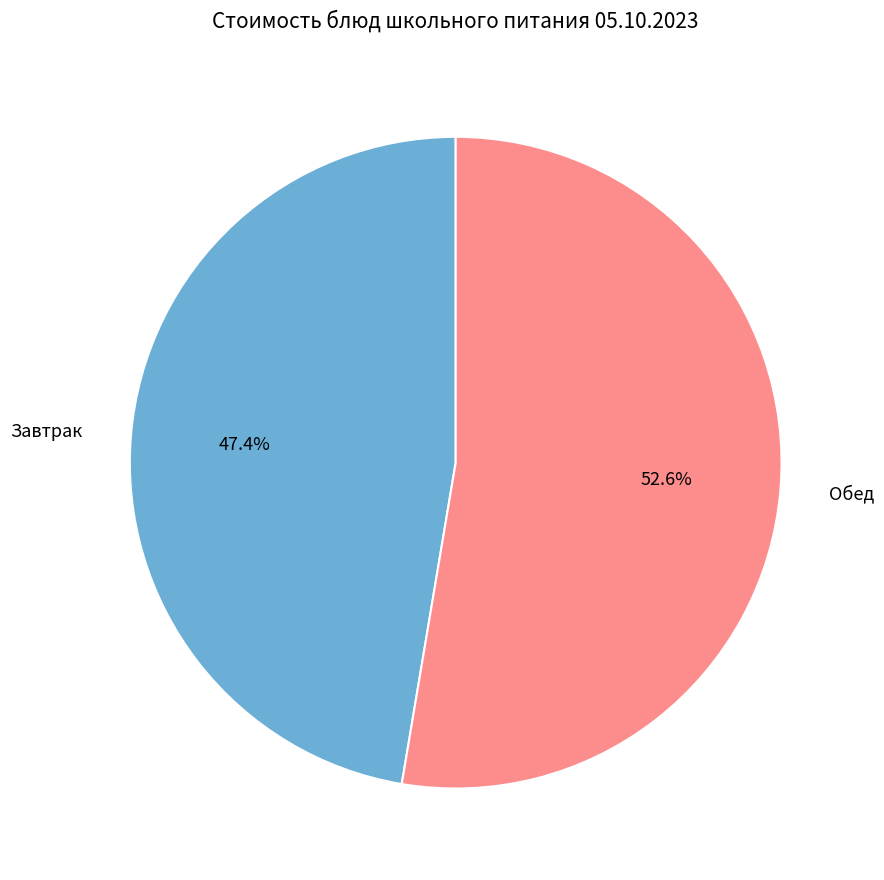

Which category has the biggest portion of the pie?

Обед